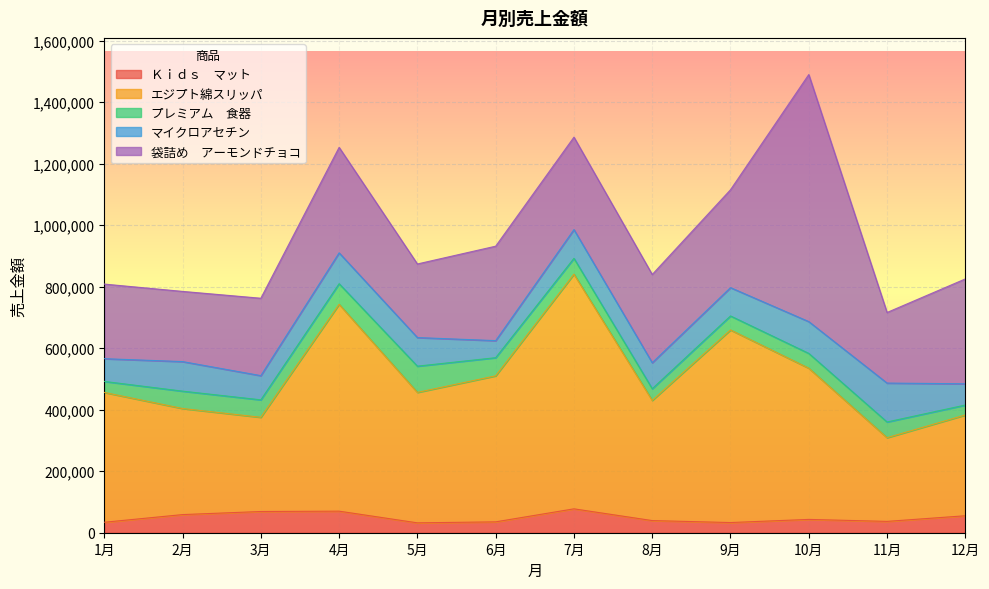

Which category has the lowest value in the 袋詰め　アーモンドチョコ series?

2月